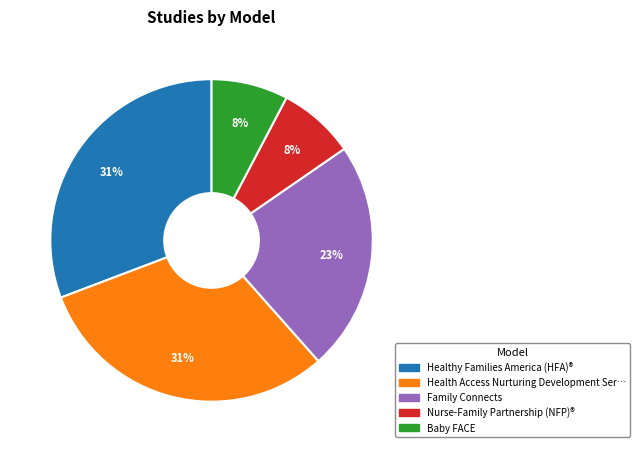

What percentage is the Healthy Families America (HFA)® slice, to the nearest percent?

31%